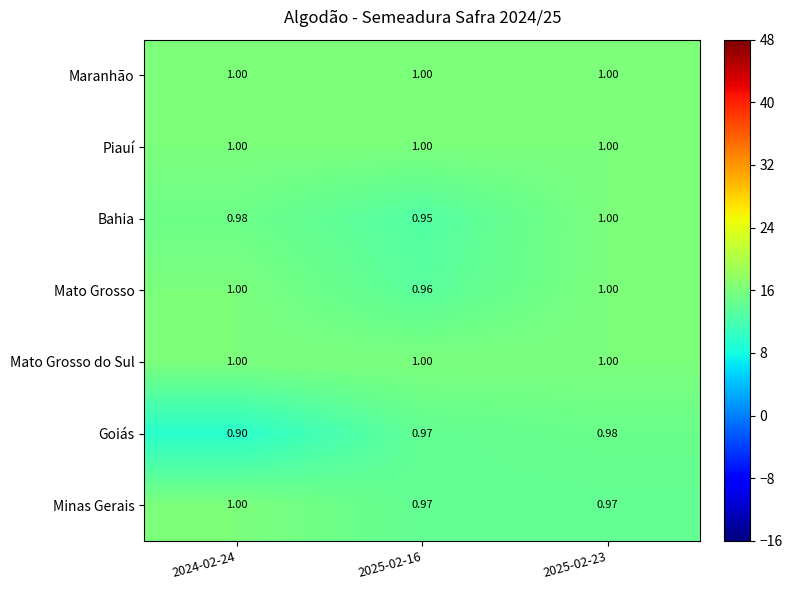

Between 2024-02-24 and 2025-02-16, which series saw the biggest shift?

Goiás